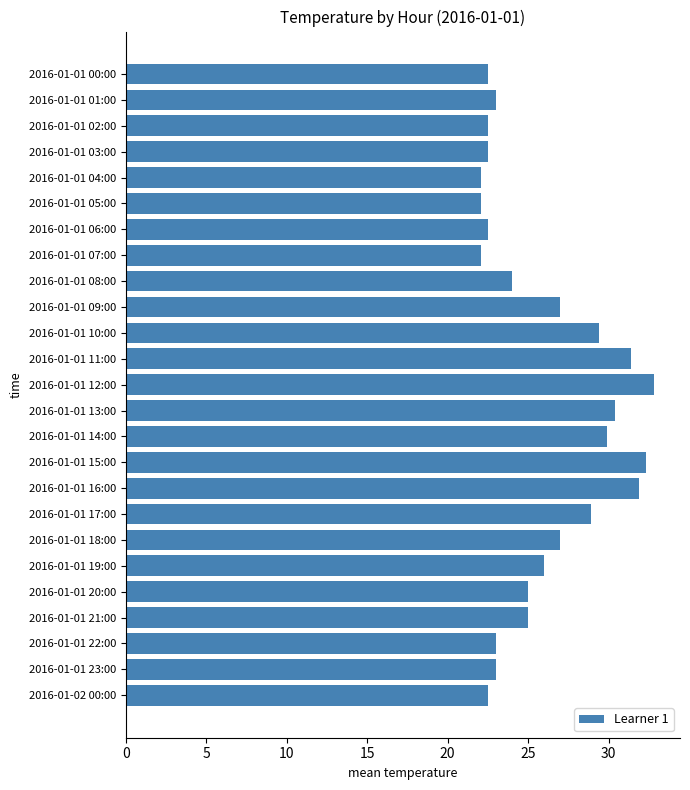

Reading top to bottom, list all the values displayed in this chart.

22.5	23.0	22.5	22.5	22.1	22.1	22.5	22.1	24.0	27.0	29.4	31.4	32.8	30.4	29.9	32.3	31.9	28.9	27.0	26.0	25.0	25.0	23.0	23.0	22.5